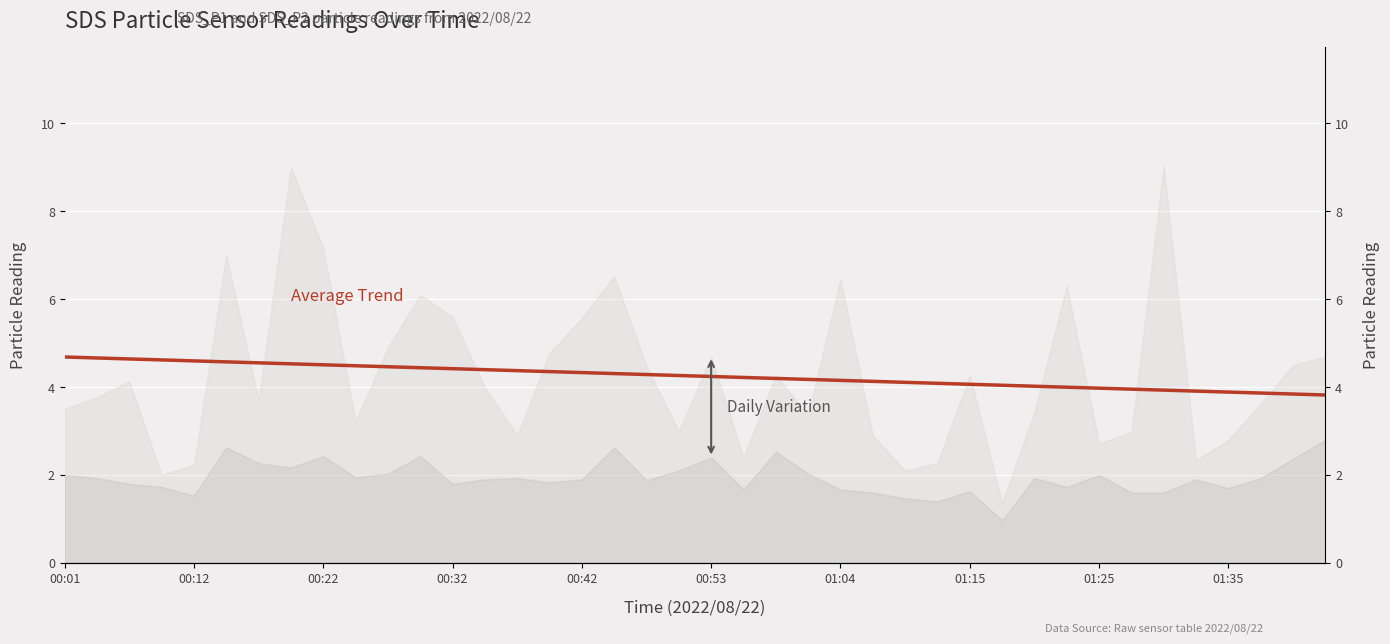

Between 35 and 37, which is larger?

35